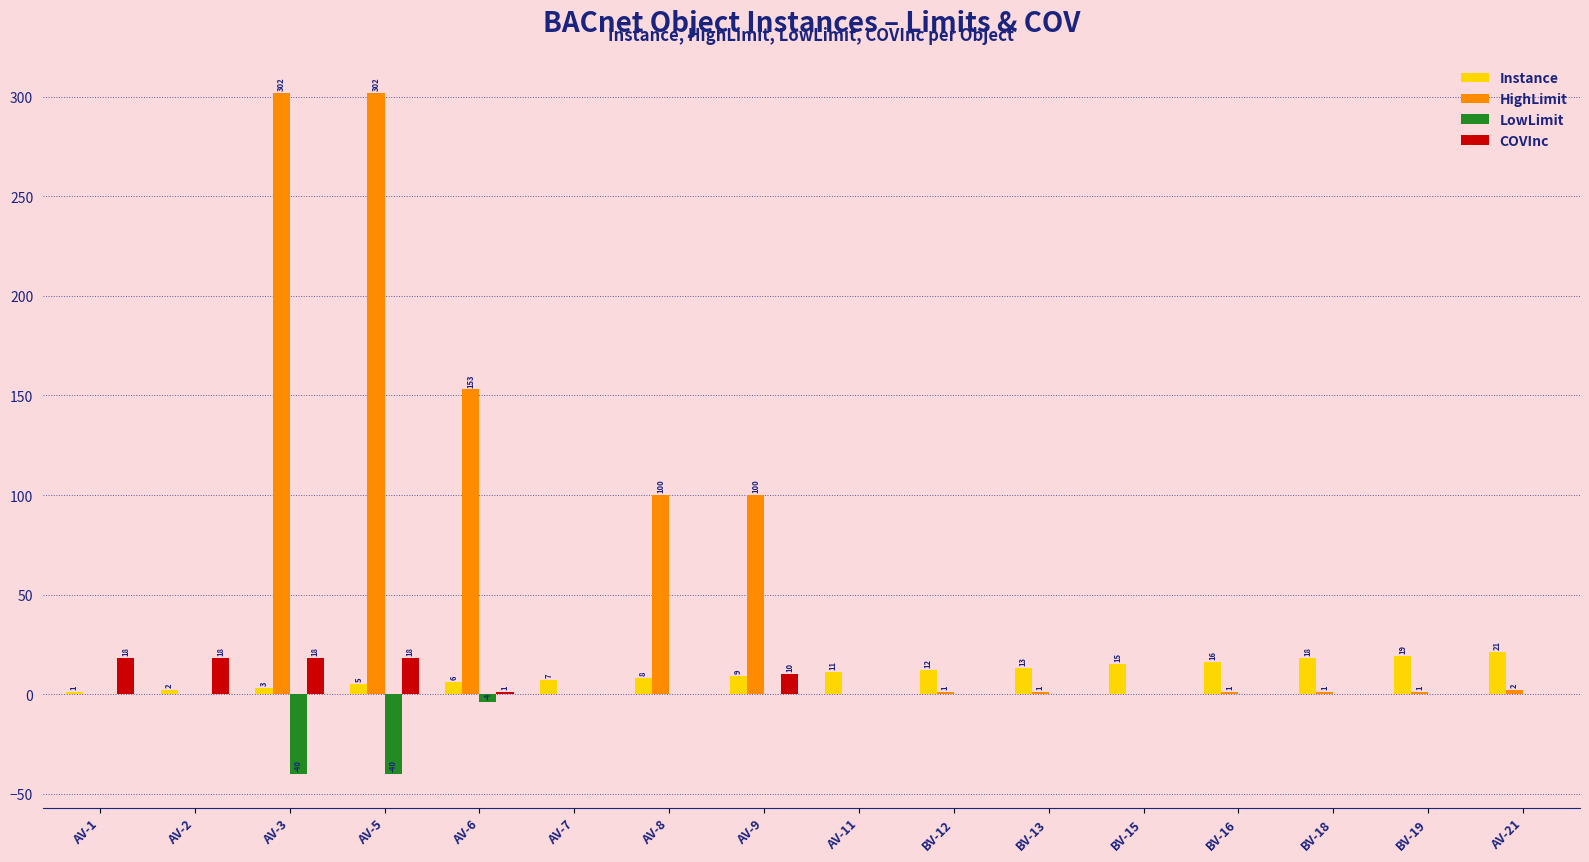

Reading left to right, transcribe all the data shown in this chart.

Instance: AV-1=1	AV-2=2	AV-3=3	AV-5=5	AV-6=6	AV-7=7	AV-8=8	AV-9=9	AV-11=11	BV-12=12	BV-13=13	BV-15=15	BV-16=16	BV-18=18	BV-19=19	AV-21=21
HighLimit: AV-1=0	AV-2=0	AV-3=302	AV-5=302	AV-6=153	AV-7=0	AV-8=100	AV-9=100	AV-11=0	BV-12=1	BV-13=1	BV-15=0	BV-16=1	BV-18=1	BV-19=1	AV-21=2
LowLimit: AV-1=0	AV-2=0	AV-3=-40	AV-5=-40	AV-6=-4	AV-7=0	AV-8=0	AV-9=0	AV-11=0	BV-12=0	BV-13=0	BV-15=0	BV-16=0	BV-18=0	BV-19=0	AV-21=0
COVInc: AV-1=18	AV-2=18	AV-3=18	AV-5=18	AV-6=1	AV-7=0	AV-8=0	AV-9=10	AV-11=0	BV-12=0	BV-13=0	BV-15=0	BV-16=0	BV-18=0	BV-19=0	AV-21=0